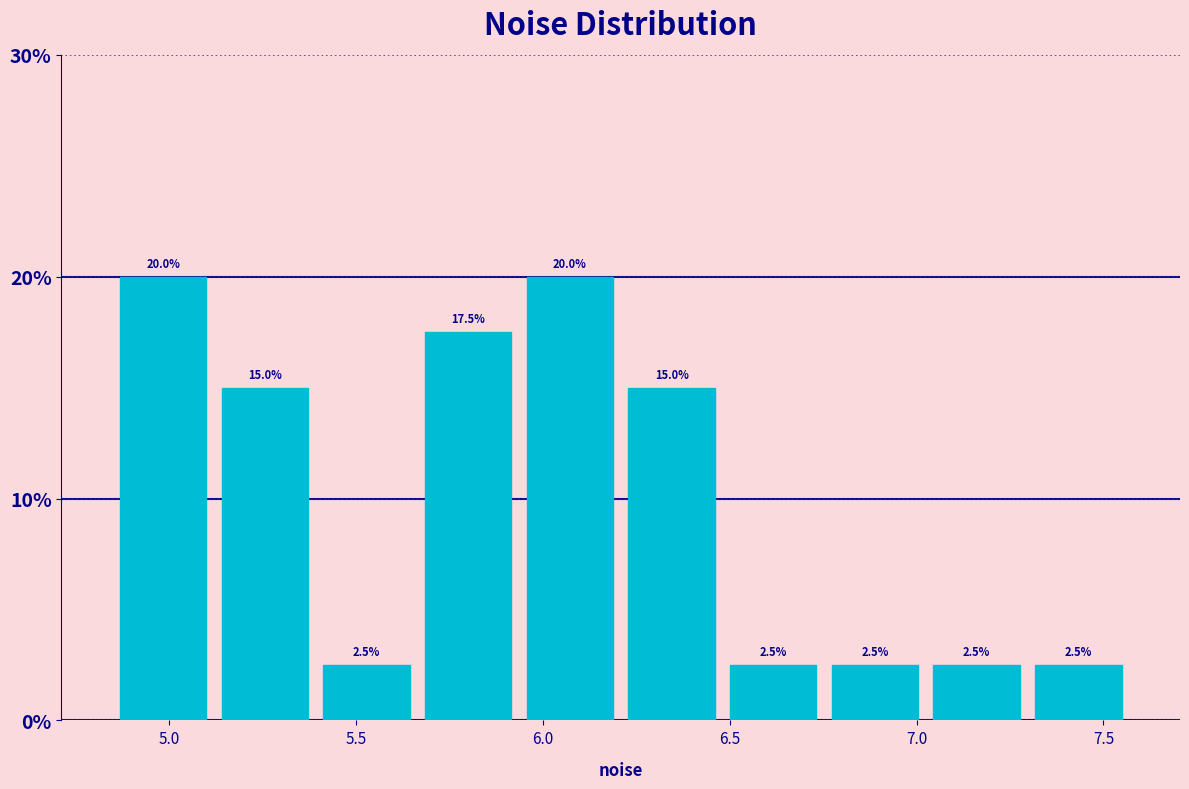

What is the height of the bar covering 7.00 to 7.30 on the x-axis? The bar edges are not printed on the chart, so give them approximately, as read against the axis.

2.5